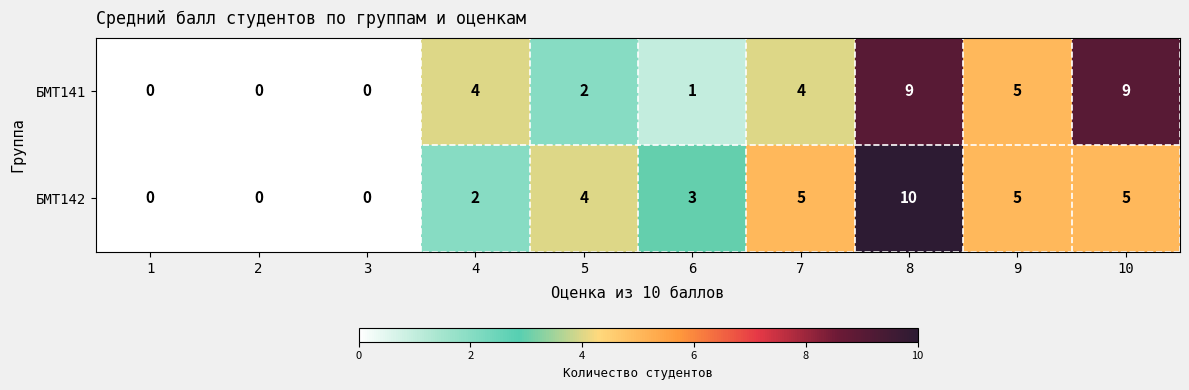

What is the difference between the maximum and second lowest values in the БМТ141 series?

9